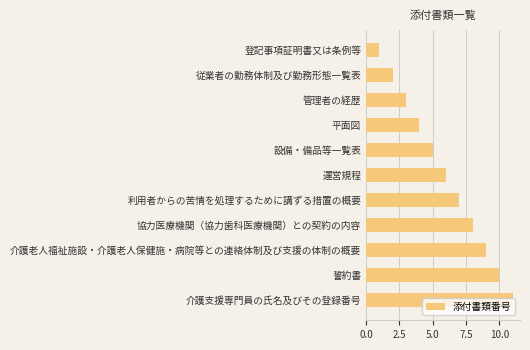

What is the average value?

6